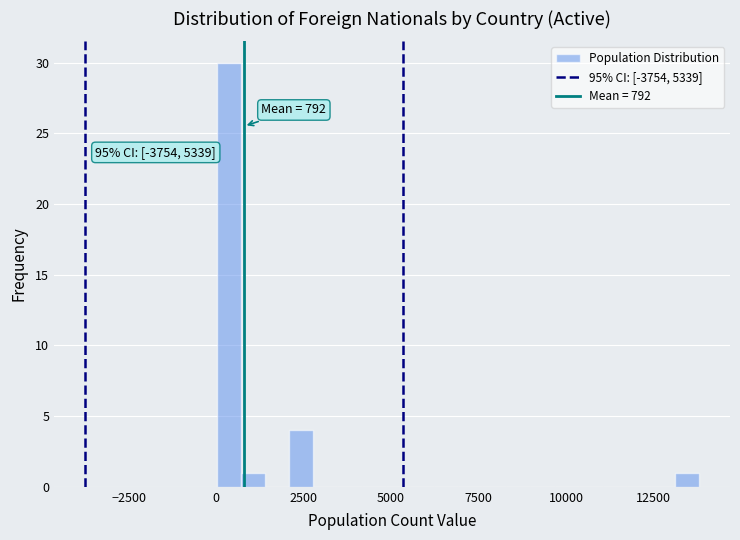

Read against the x-axis, roughly where is the centre of the tallest bar?

500